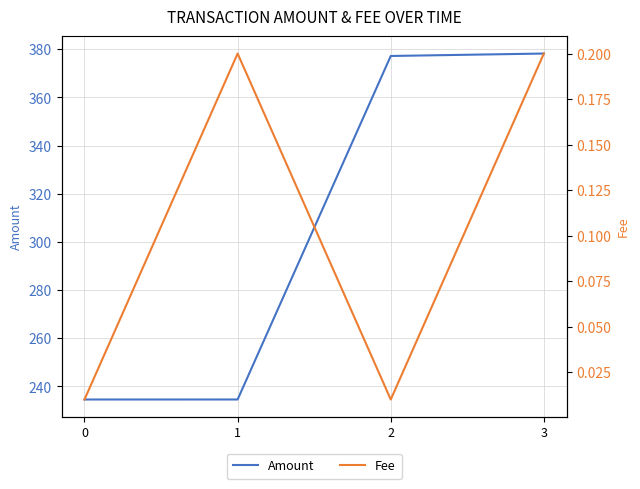

Read the Fee value at 3.

0.2